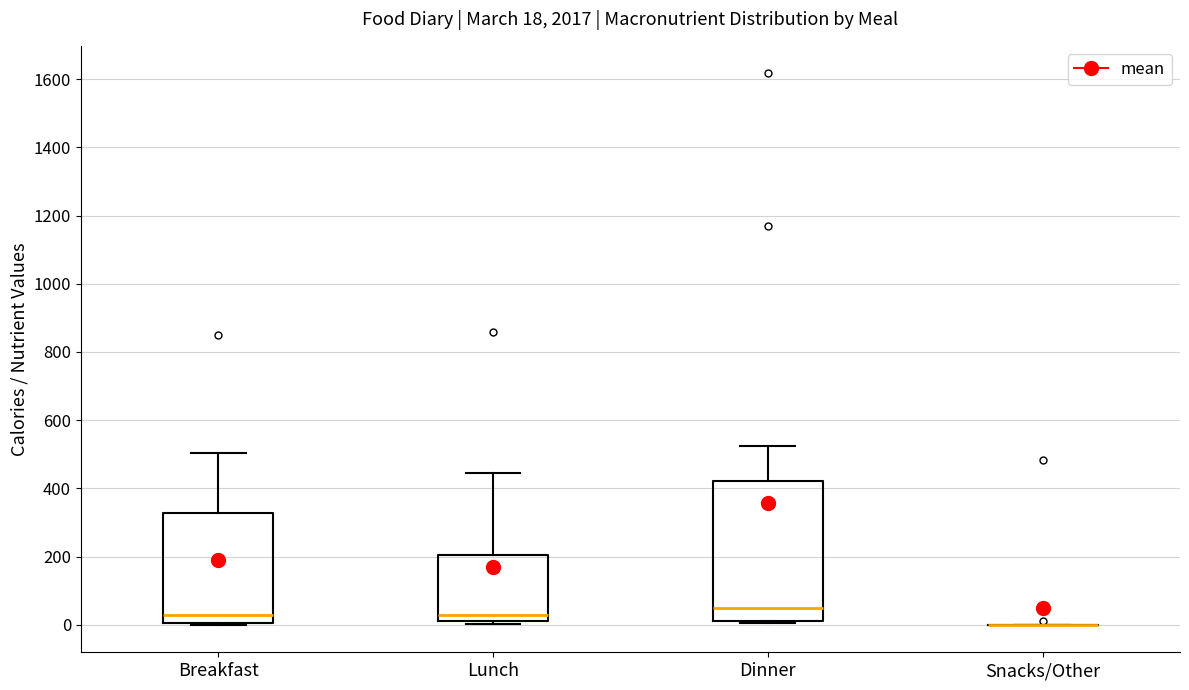

Comparing the boxes themselves (not the whiskers), which one is the tallest?

Dinner